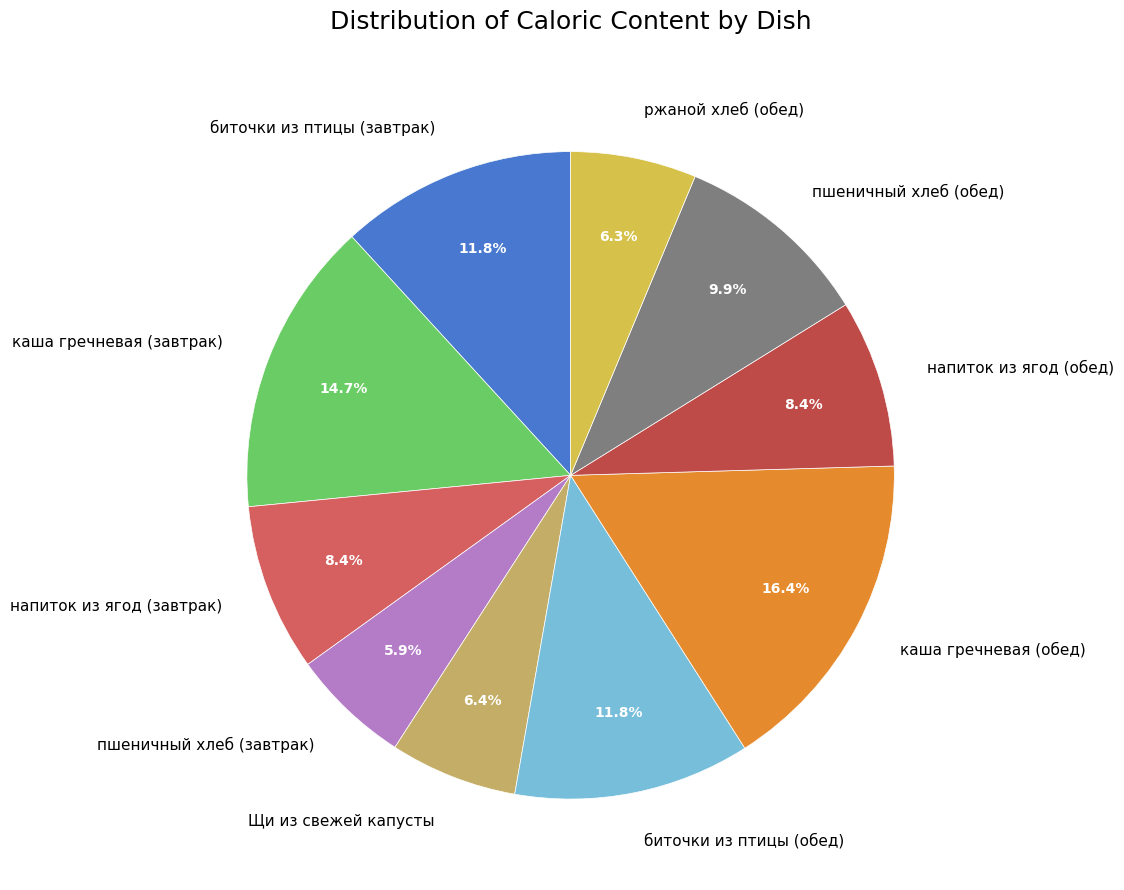

Is it true that пшеничный хлеб (обед) is 1% of the pie?

False